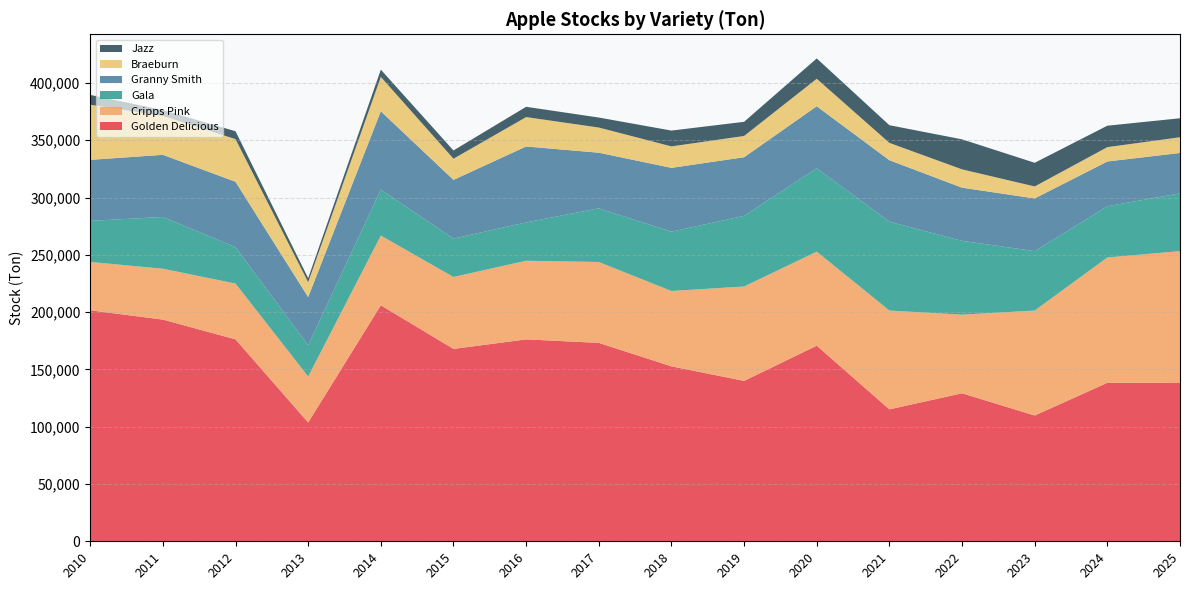

Reading left to right, what are all the values shown in this chart?

Golden Delicious: 201605	193495	176223	103686	205985	167898	176217	173162	152696	140014	170726	115152	129195	109774	138332	138184
Cripps Pink: 42243	44378	48728	40131	60835	62793	68624	70610	65762	82358	82092	86247	68583	91648	109394	115056
Gala: 35799	45187	31758	27340	40151	33492	33473	46823	51789	61676	72774	77569	64454	51841	44714	50442
Granny Smith: 53277	54239	57074	41981	68360	51243	66270	48541	55666	51151	54084	53624	46386	45957	39043	35234
Braeburn: 48135	33947	37216	13014	30004	18484	25659	21986	18746	18555	24005	15130	15997	10478	12524	13724
Jazz: 8556	5158	6887	3512	6310	7193	8976	8722	13803	12359	17752	15417	26215	20655	18710	16568